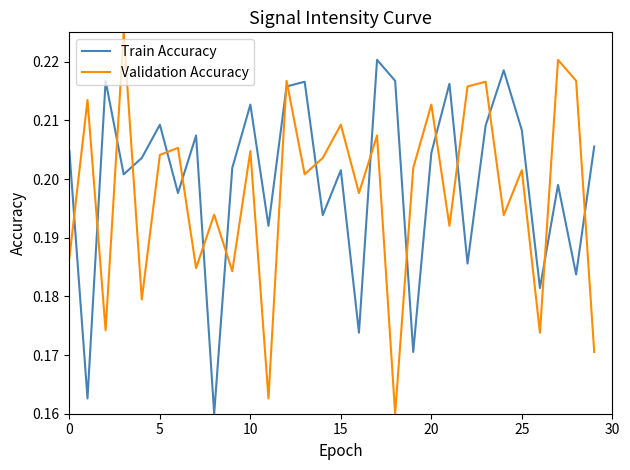

True or false: Validation Accuracy has more than 1 points higher than both neighbors.

True